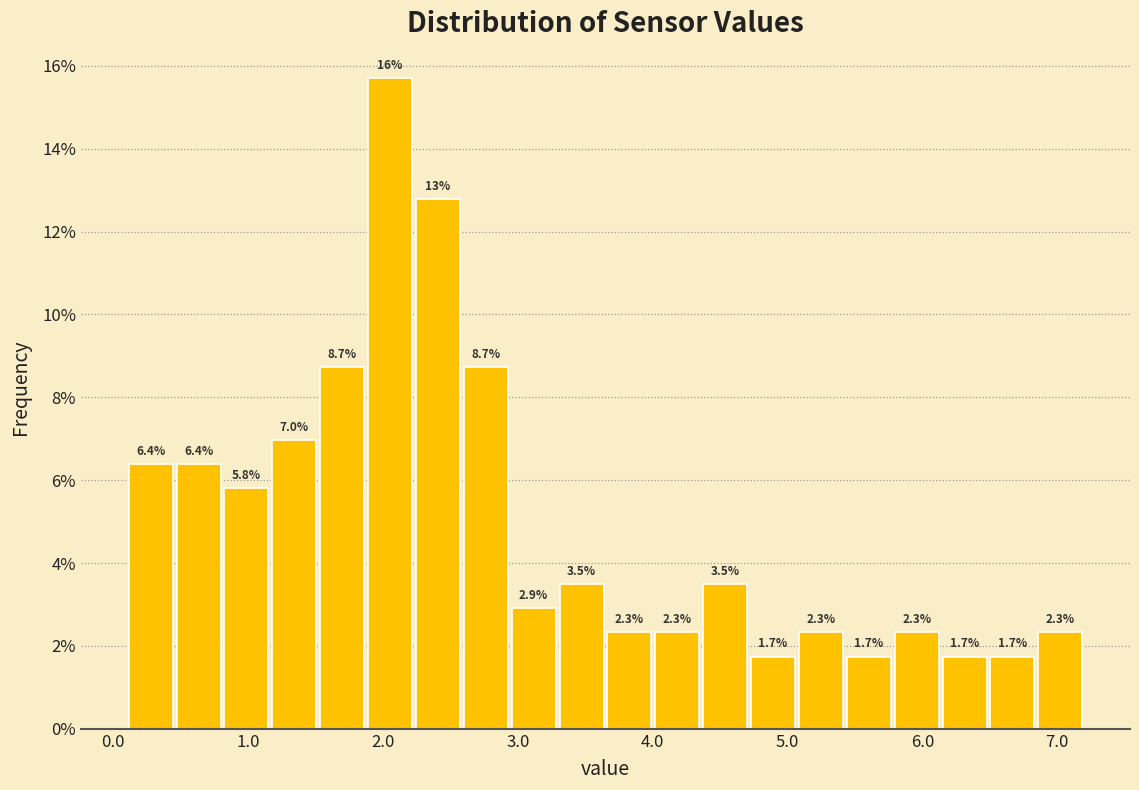

Around what value on the x-axis is the tallest bar? Give the approximate position of its centre, as read against the axis.

2.1